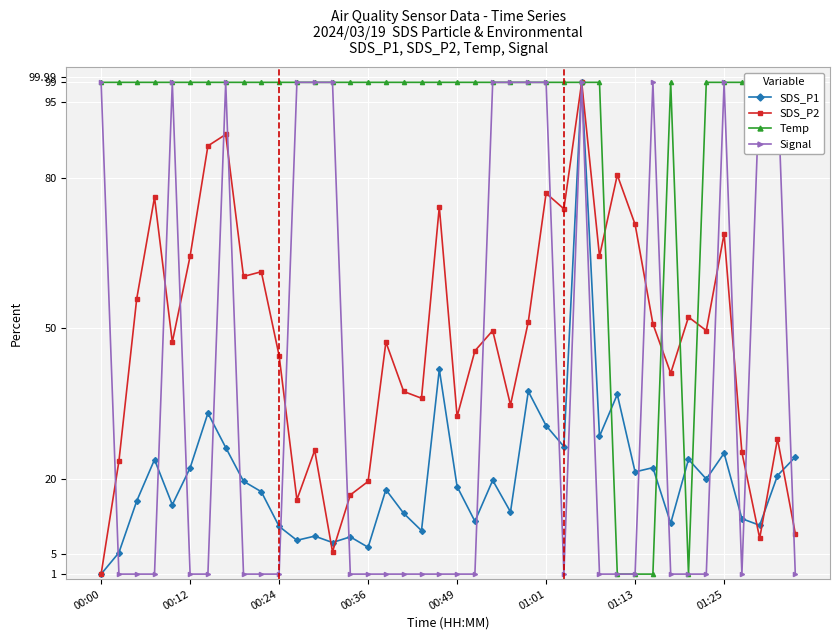

Is it true that SDS_P2 equals 49.5 at 34?

True